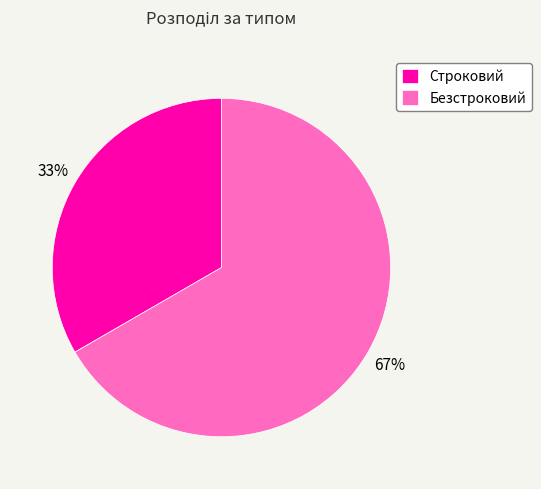

What is the ratio of the value at Безстроковий to the value at Строковий?

2.0